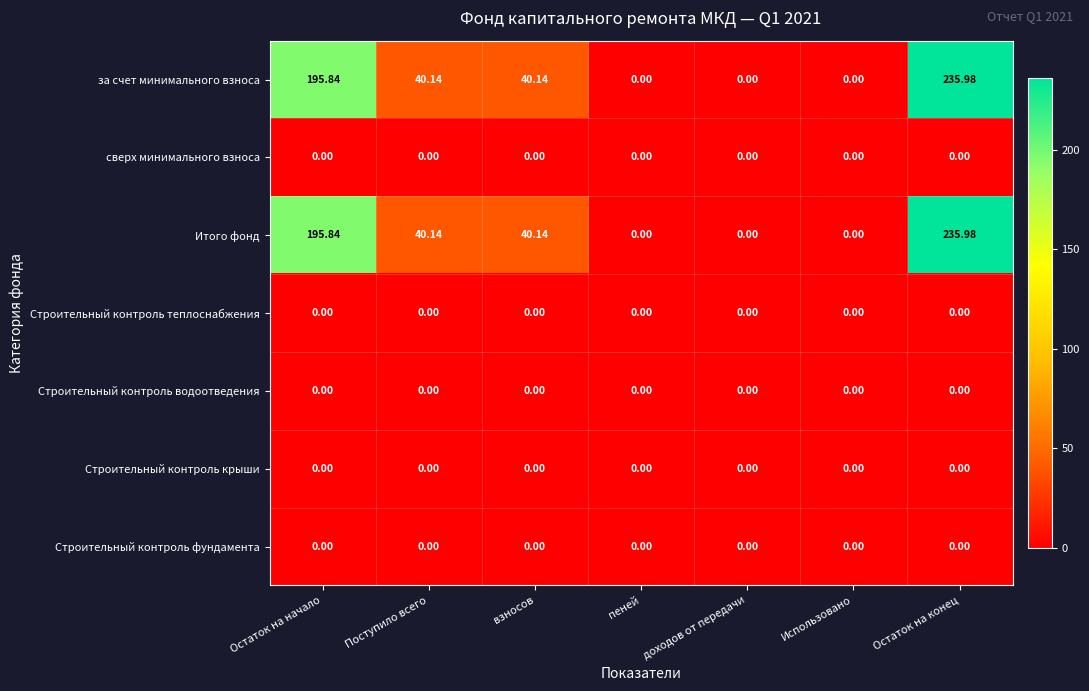

Is the value of Итого фонд at Поступило всего greater than the value of за счет минимального взноса at Остаток на начало?

No